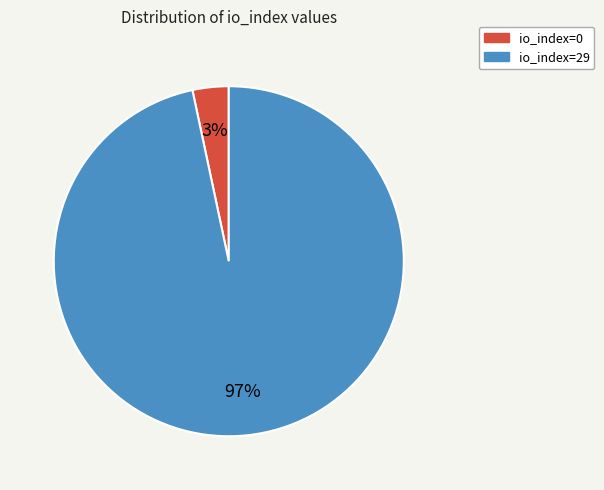

The io_index=29 slice represents 97% of the pie. True or false?

True